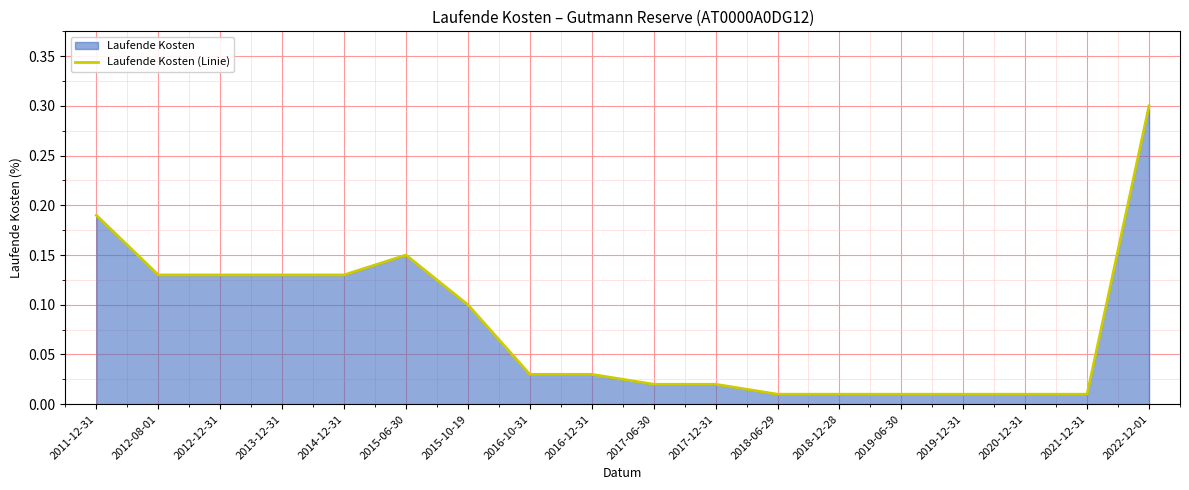

True or false: there are more than 2 points higher than both neighbors.

False